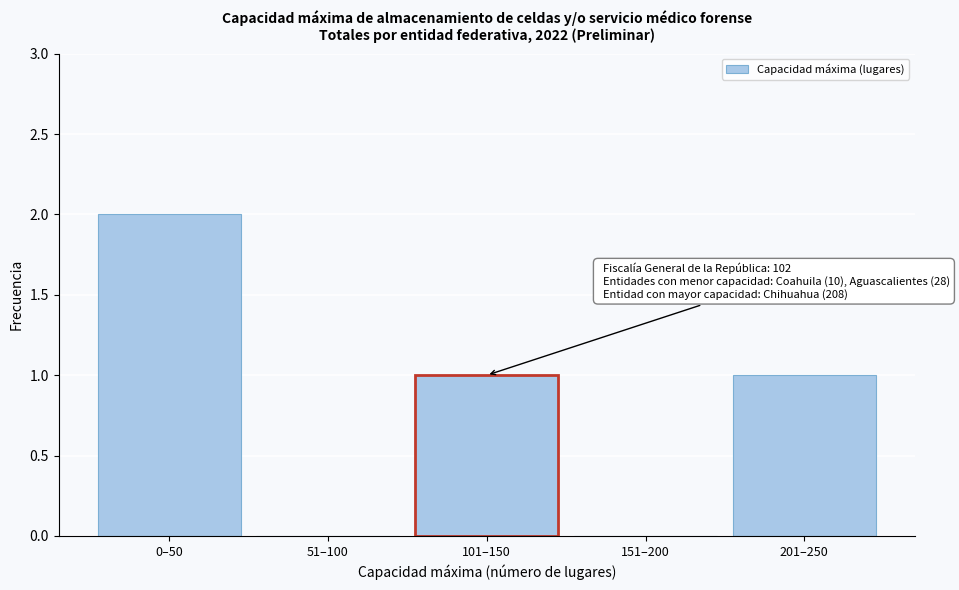

True or false: the data shows 0 at 151–200.

True